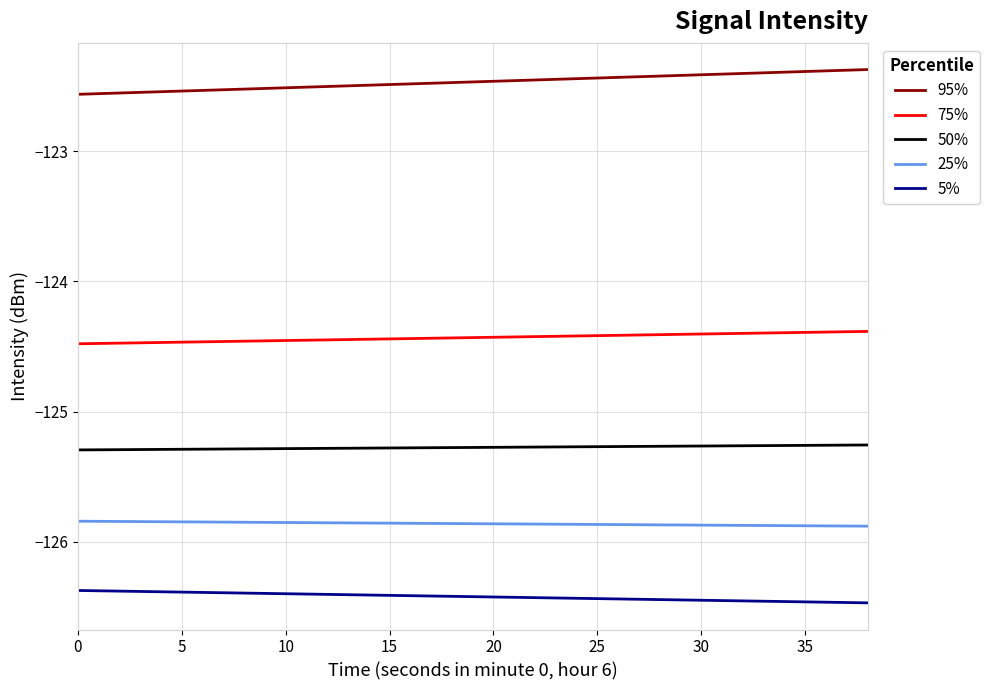

List the series in order of their peak value, highest first.

95%, 75%, 50%, 25%, 5%